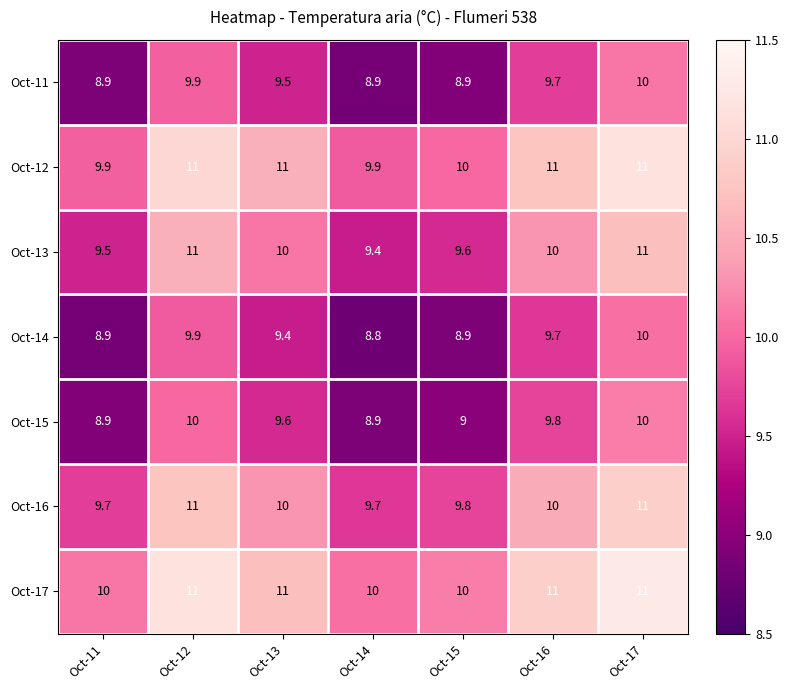

What is the total value across all series at Oct-16?

71.2